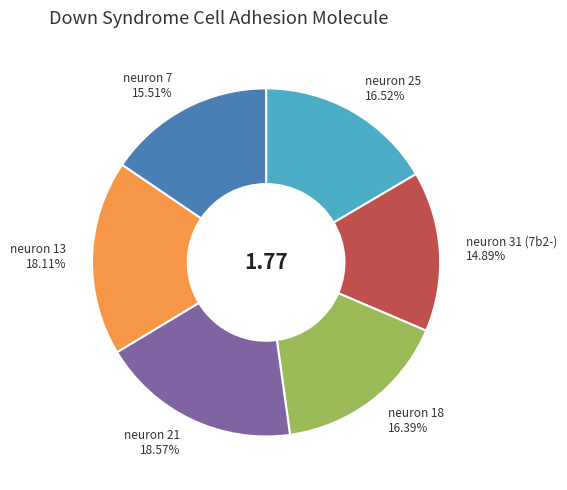

Does neuron 31 (7b2-) represent more than half of the total?

No